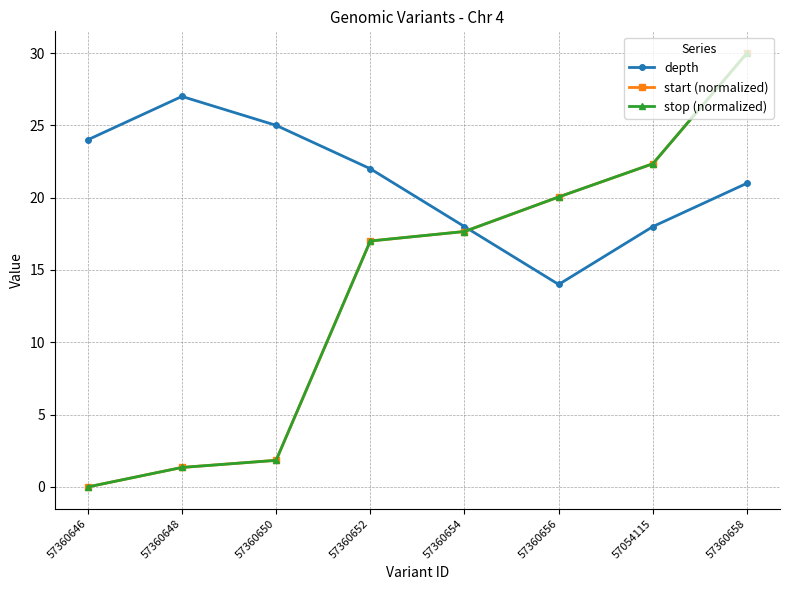

Does the chart have visible grid lines?

Yes